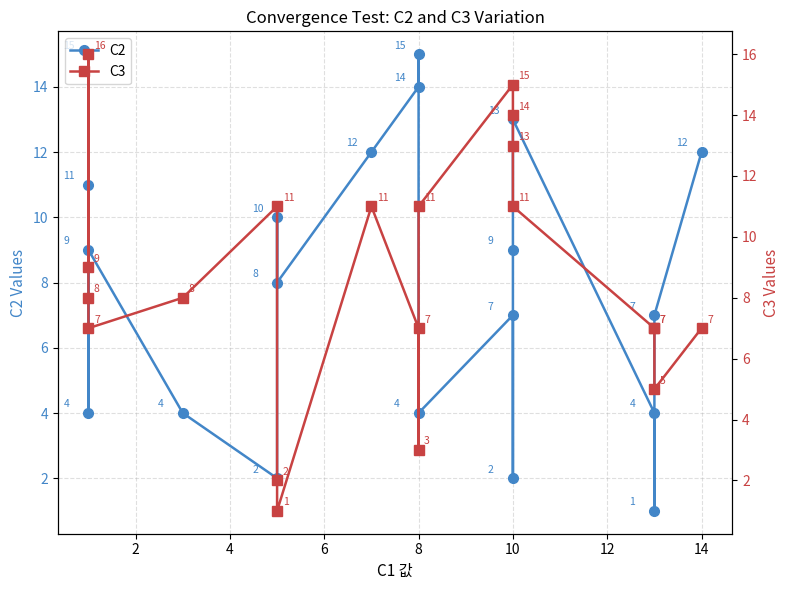

Which series has the largest range (max minus min)?

C3